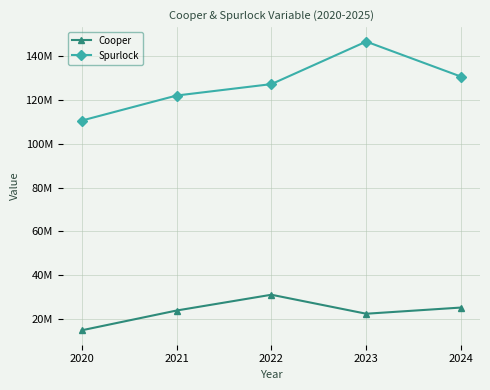

What are all the series names shown in the legend?

Cooper, Spurlock